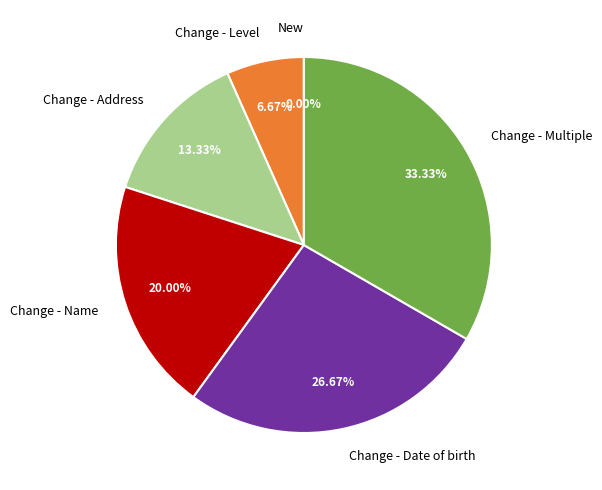

To the nearest percent, what is the difference between the Change - Name and Change - Address slice percentages?

7%